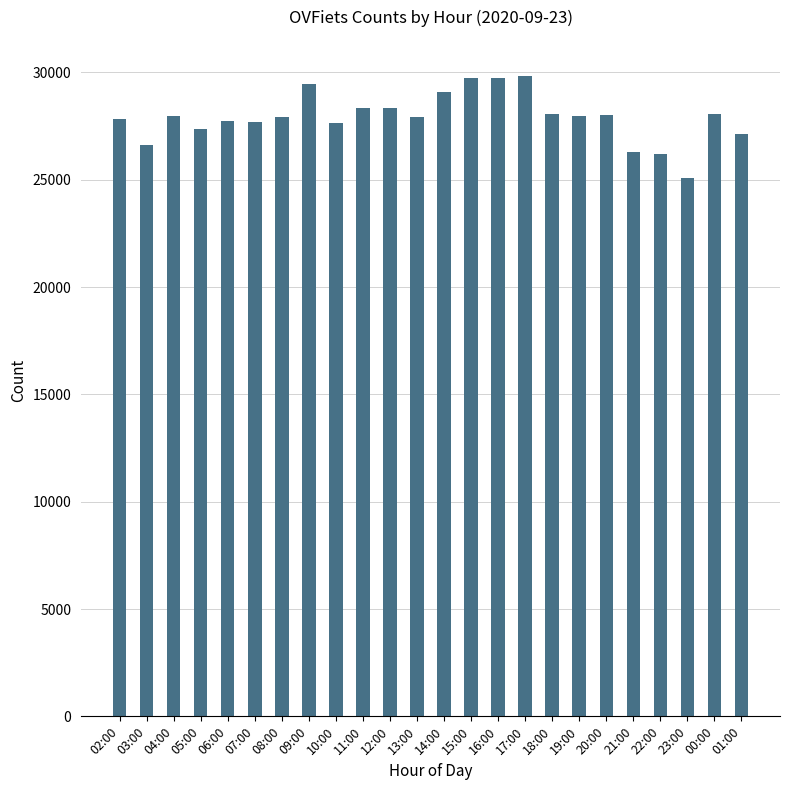

What position from the right is 15:00?

11